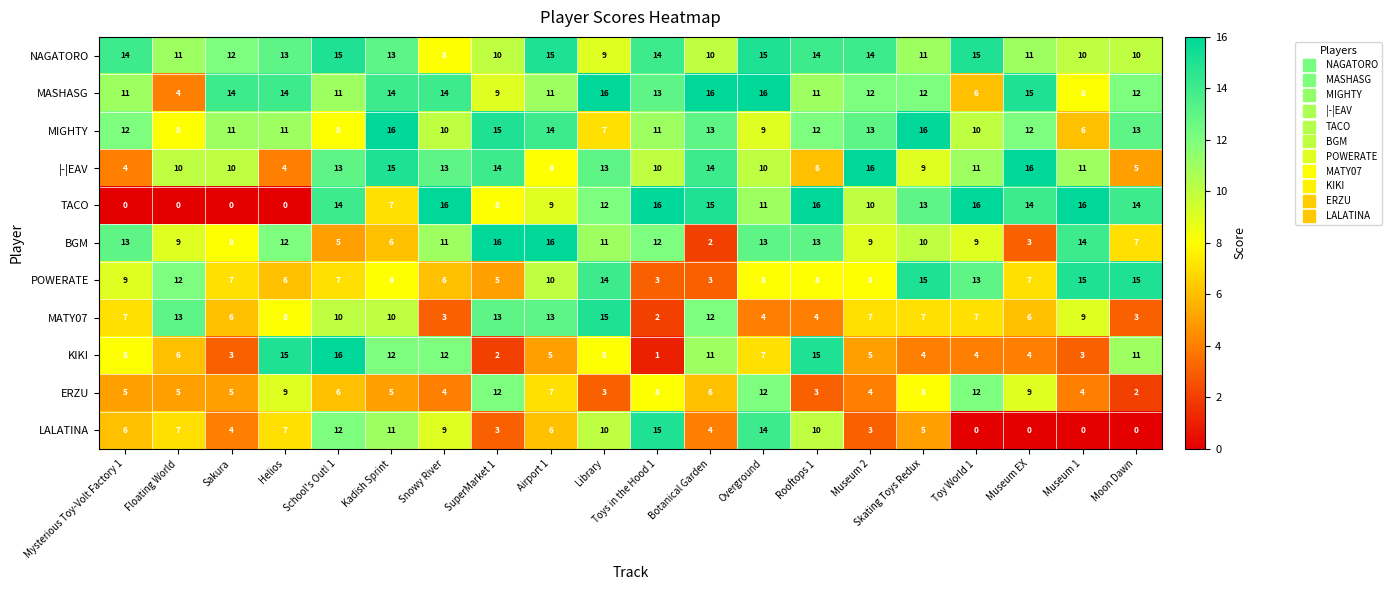

Count the number of data series in this chart.

11